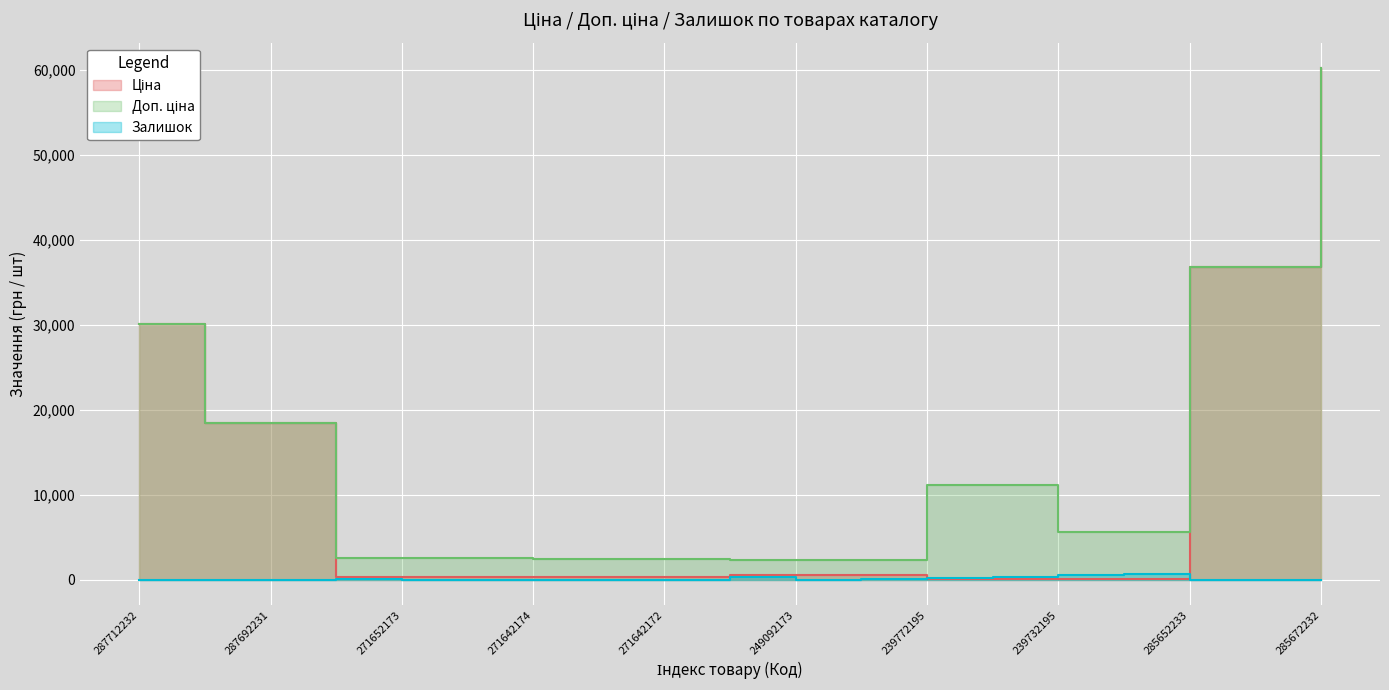

What is the spread (max minus min) of values at 287692233?

18420.9